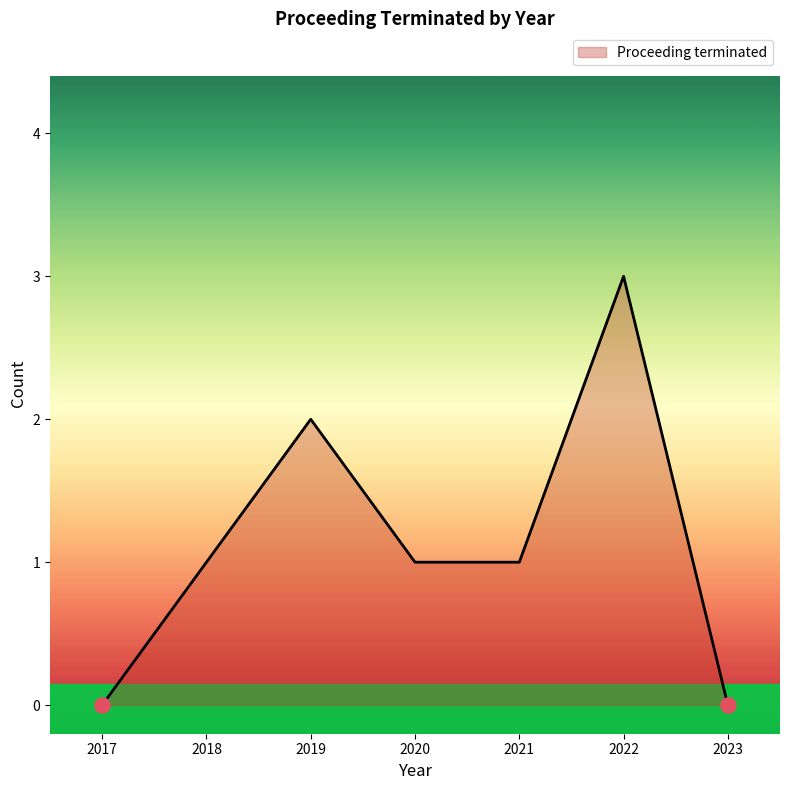

Which has a higher value, 2019 or 2023?

2019